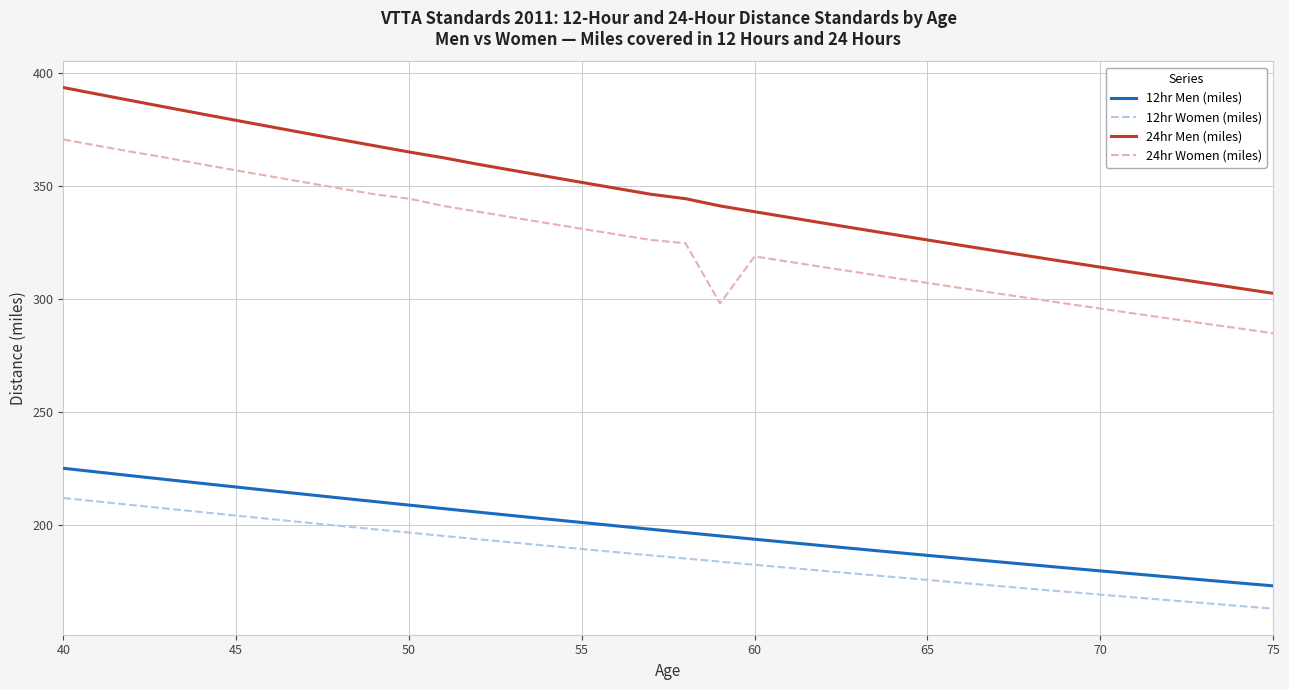

Which series has the largest range (max minus min)?

24hr Men (miles)